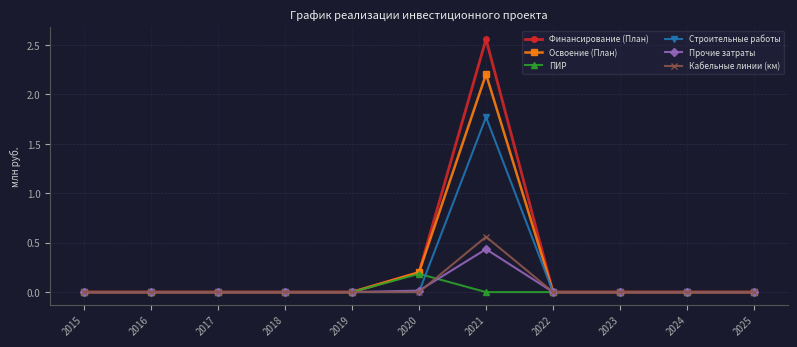

Rank the series by their maximum value, from highest to lowest.

Финансирование (План), Освоение (План), Строительные работы, Кабельные линии (км), Прочие затраты, ПИР